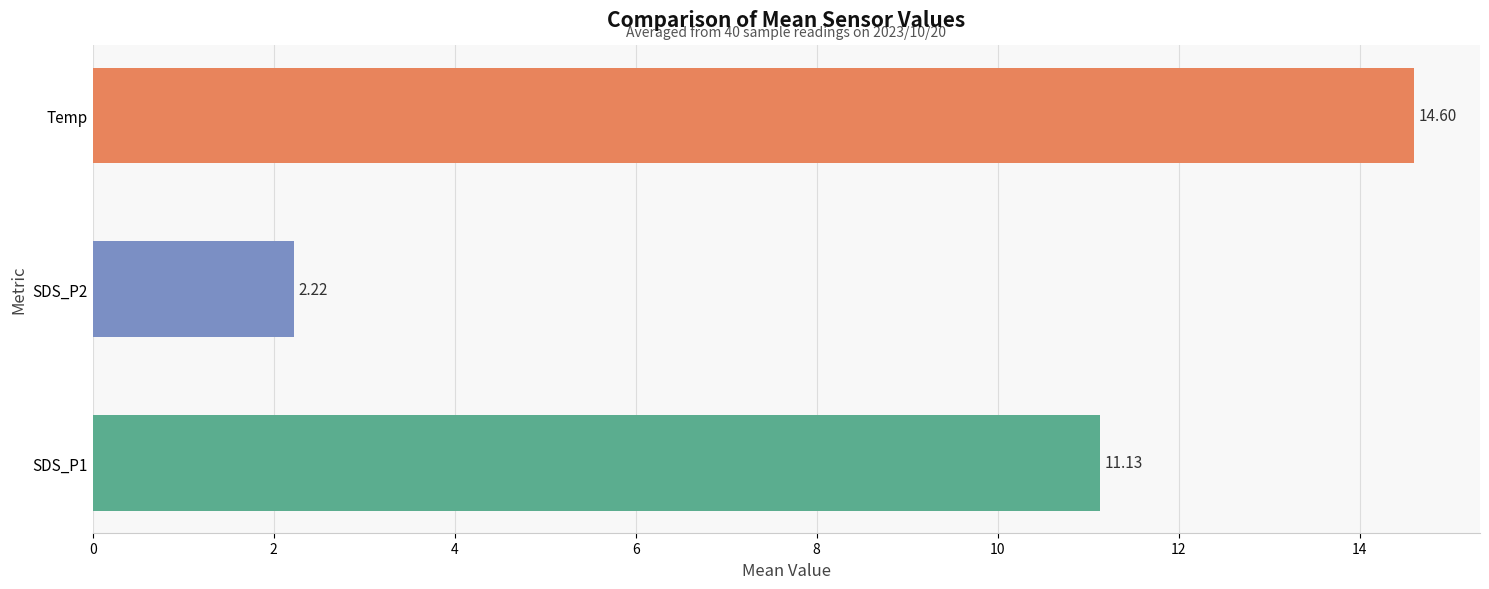

What is the difference between the maximum and minimum values?

12.4